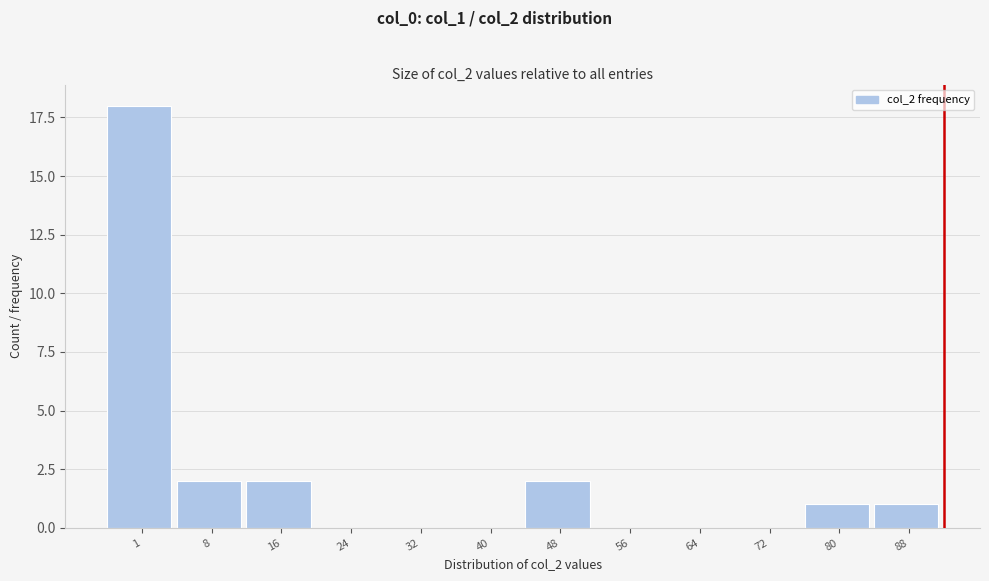

Reading left to right, transcribe all the data shown in this chart.

1=18	8=2	16=2	24=0	32=0	40=0	48=2	56=0	64=0	72=0	80=1	88=1